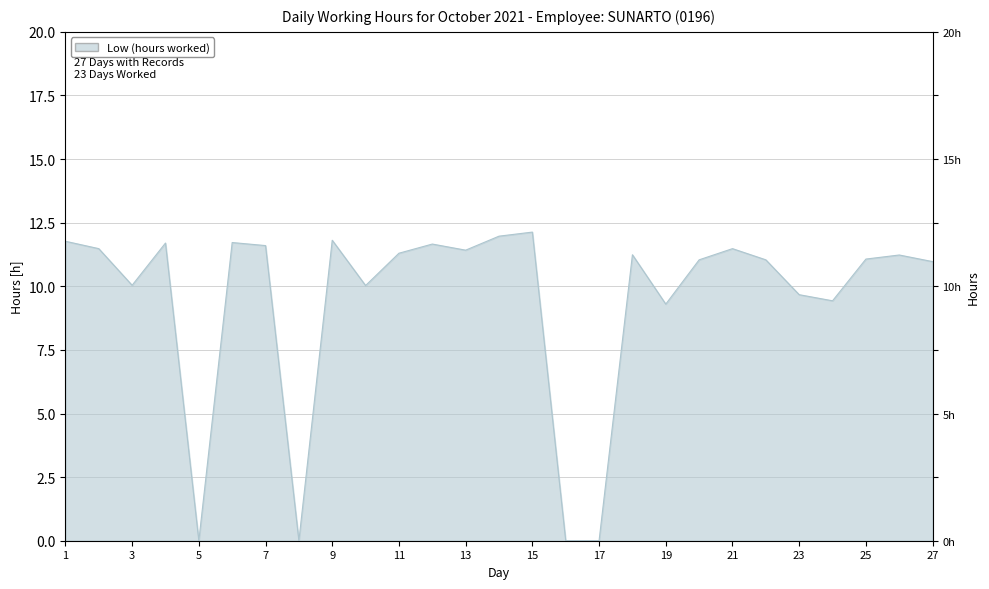

Between 14 and 7, which is larger?

14